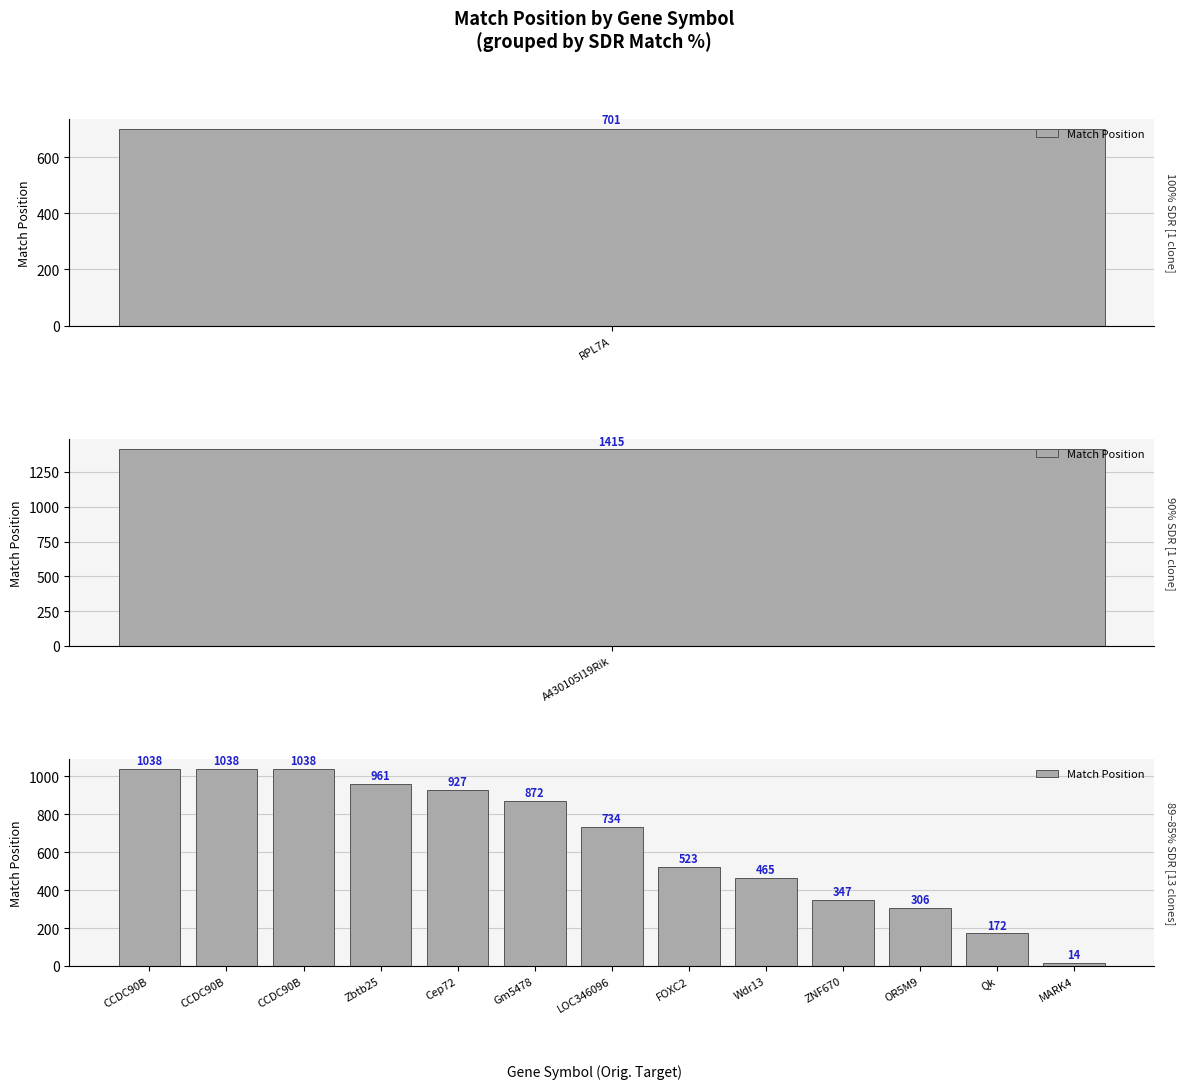

How many categories are shown in the chart?

13